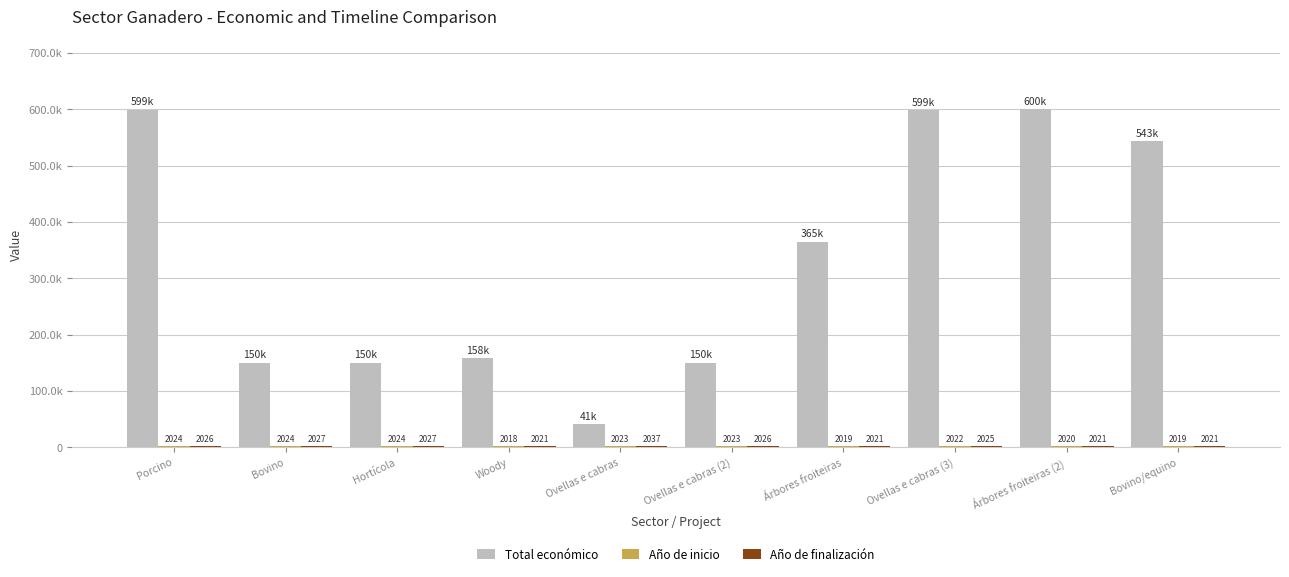

Reading right to left, transcribe all the data shown in this chart.

Total económico: Bovino/equino=543404	Árbores froiteiras (2)=599636	Ovellas e cabras (3)=599022	Árbores froiteiras=365045	Ovellas e cabras (2)=150000	Ovellas e cabras=40876	Woody=157500	Hortícola=150000	Bovino=150000	Porcino=599262
Año de inicio: Bovino/equino=2019	Árbores froiteiras (2)=2020	Ovellas e cabras (3)=2022	Árbores froiteiras=2019	Ovellas e cabras (2)=2023	Ovellas e cabras=2023	Woody=2018	Hortícola=2024	Bovino=2024	Porcino=2024
Año de finalización: Bovino/equino=2021	Árbores froiteiras (2)=2021	Ovellas e cabras (3)=2025	Árbores froiteiras=2021	Ovellas e cabras (2)=2026	Ovellas e cabras=2037	Woody=2021	Hortícola=2027	Bovino=2027	Porcino=2026